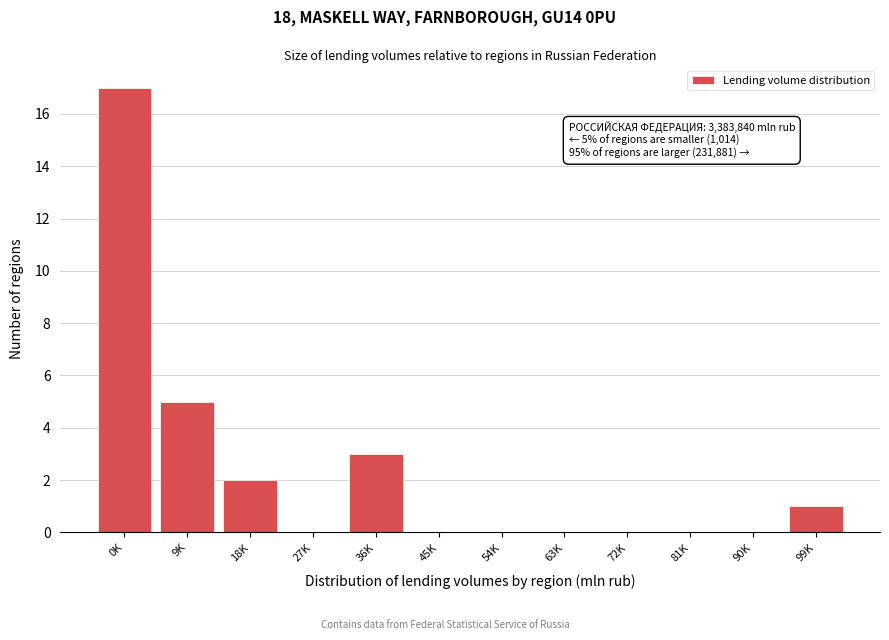

Reading right to left, list all the values displayed in this chart.

99K=1	90K=0	81K=0	72K=0	63K=0	54K=0	45K=0	36K=3	27K=0	18K=2	9K=5	0K=17